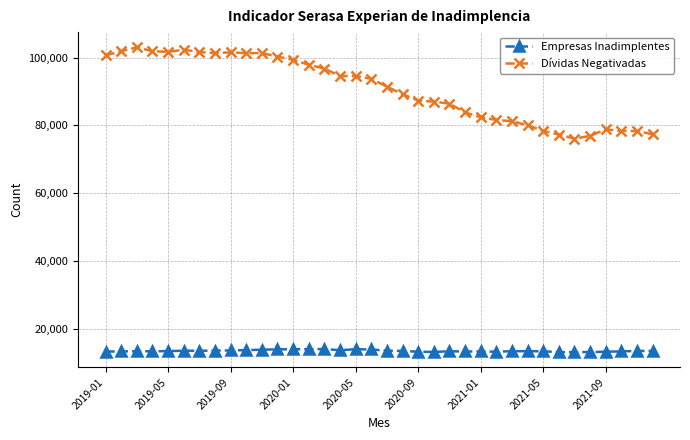

In Dívidas Negativadas, how many points are lower than both neighbors (excluding endpoints)?

5